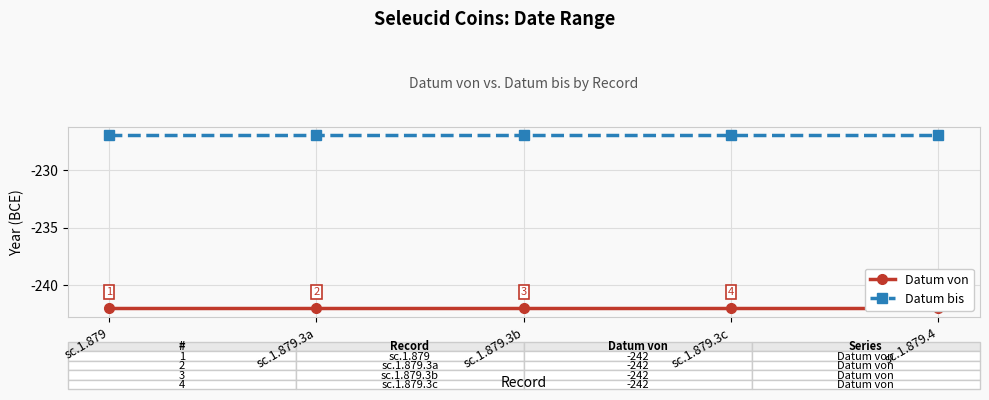

Rank the series at sc.1.879.3a from highest to lowest value.

Datum bis, Datum von